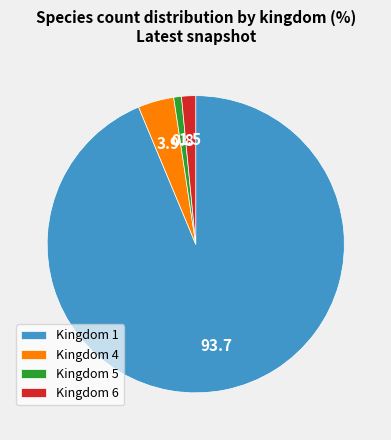

The Kingdom 5 slice represents 1% of the pie. True or false?

True